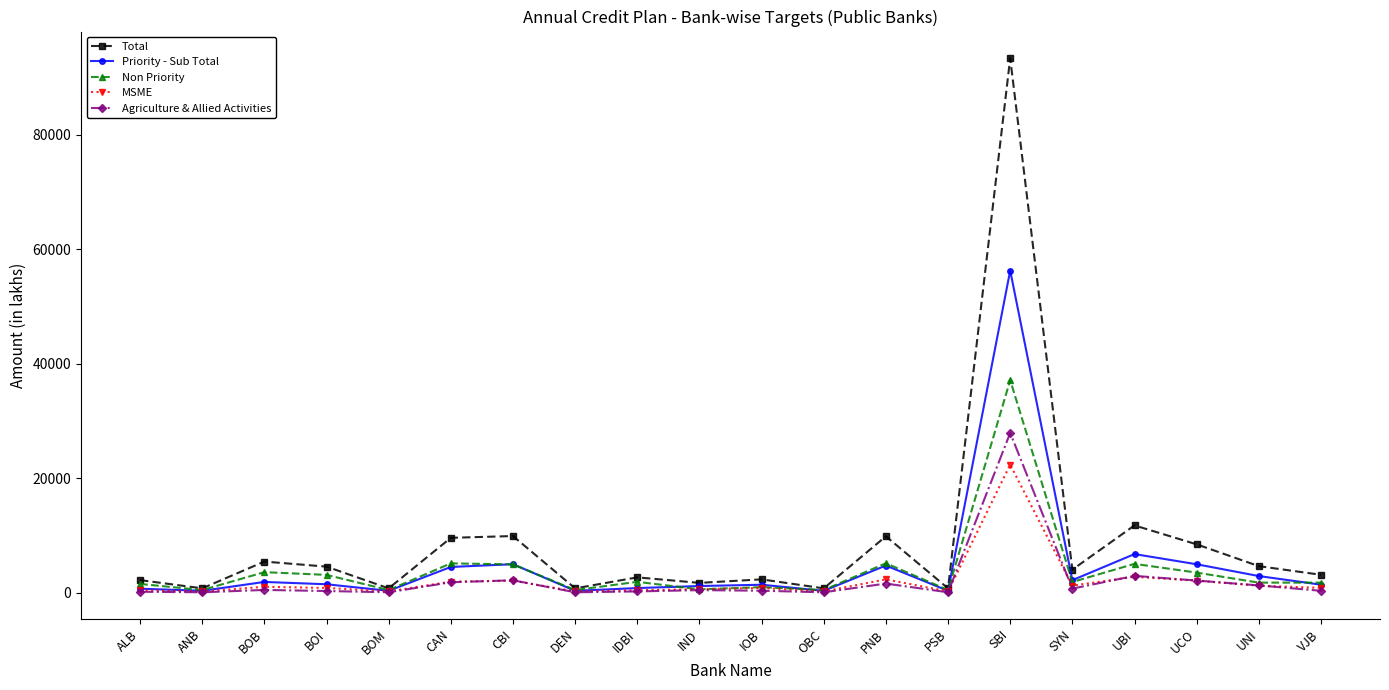

What is the label of the 12th point from the right?

IDBI